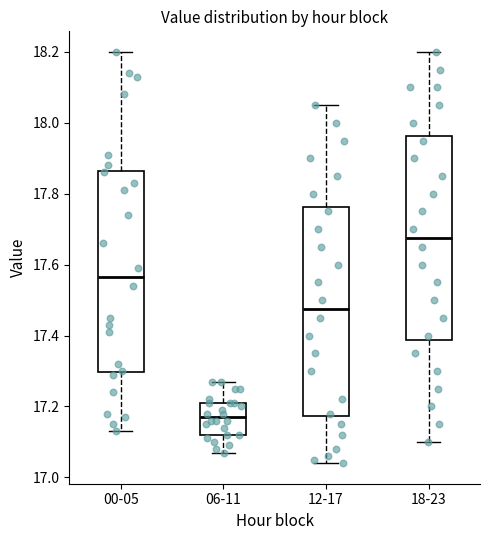

Reading left to right, transcribe this box plot: for each box, give where its median line is, the range the box spans, and where its two whiskers end, as read against the y-axis. The values are not printed on the chart, so give them approximately, as read against the axis.

00-05: median 17.56, box 17.30 to 17.86, whiskers 17.14 to 18.20
06-11: median 17.18, box 17.12 to 17.22, whiskers 17.08 to 17.28
12-17: median 17.48, box 17.18 to 17.76, whiskers 17.04 to 18.06
18-23: median 17.68, box 17.38 to 17.96, whiskers 17.10 to 18.20